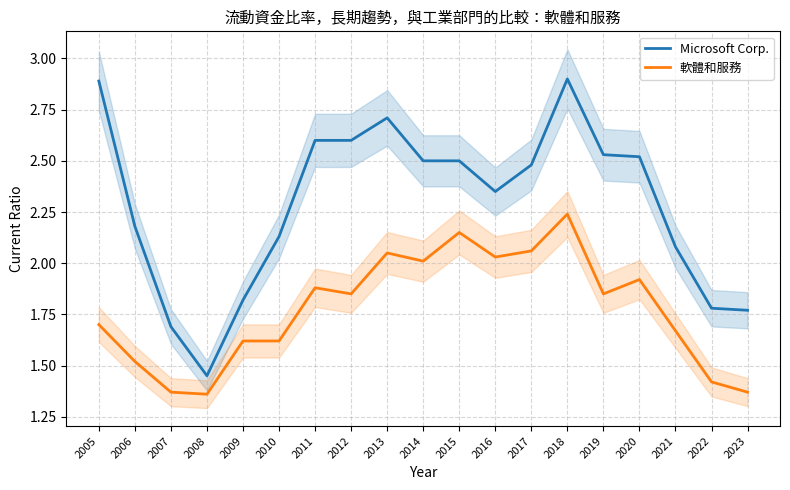

What is the average value of the Microsoft Corp. series?

2.3